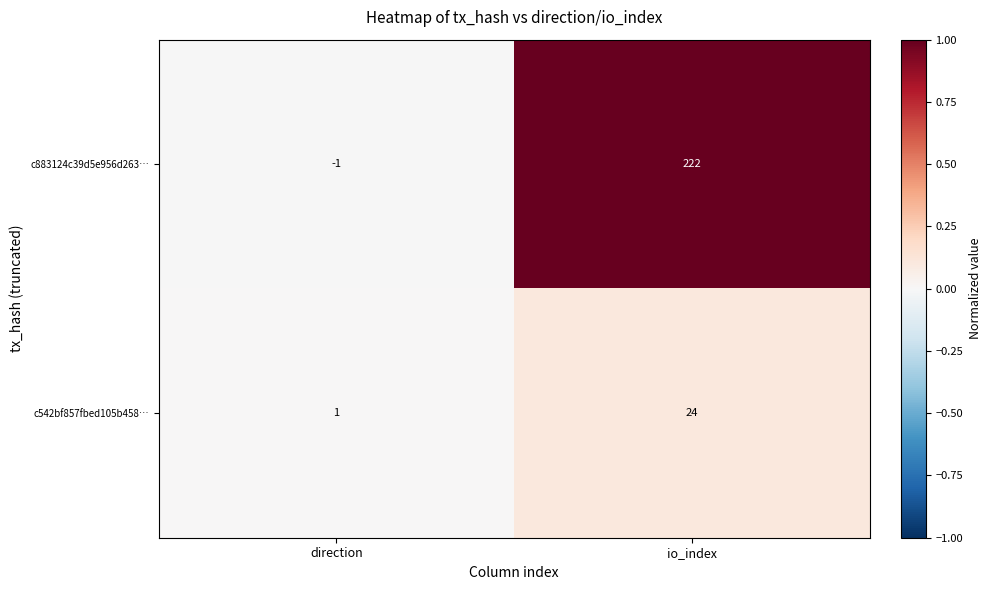

Reading right to left, extract all data points from this chart.

c883124c39d5e956d263…: 222	-1
c542bf857fbed105b458…: 24	1